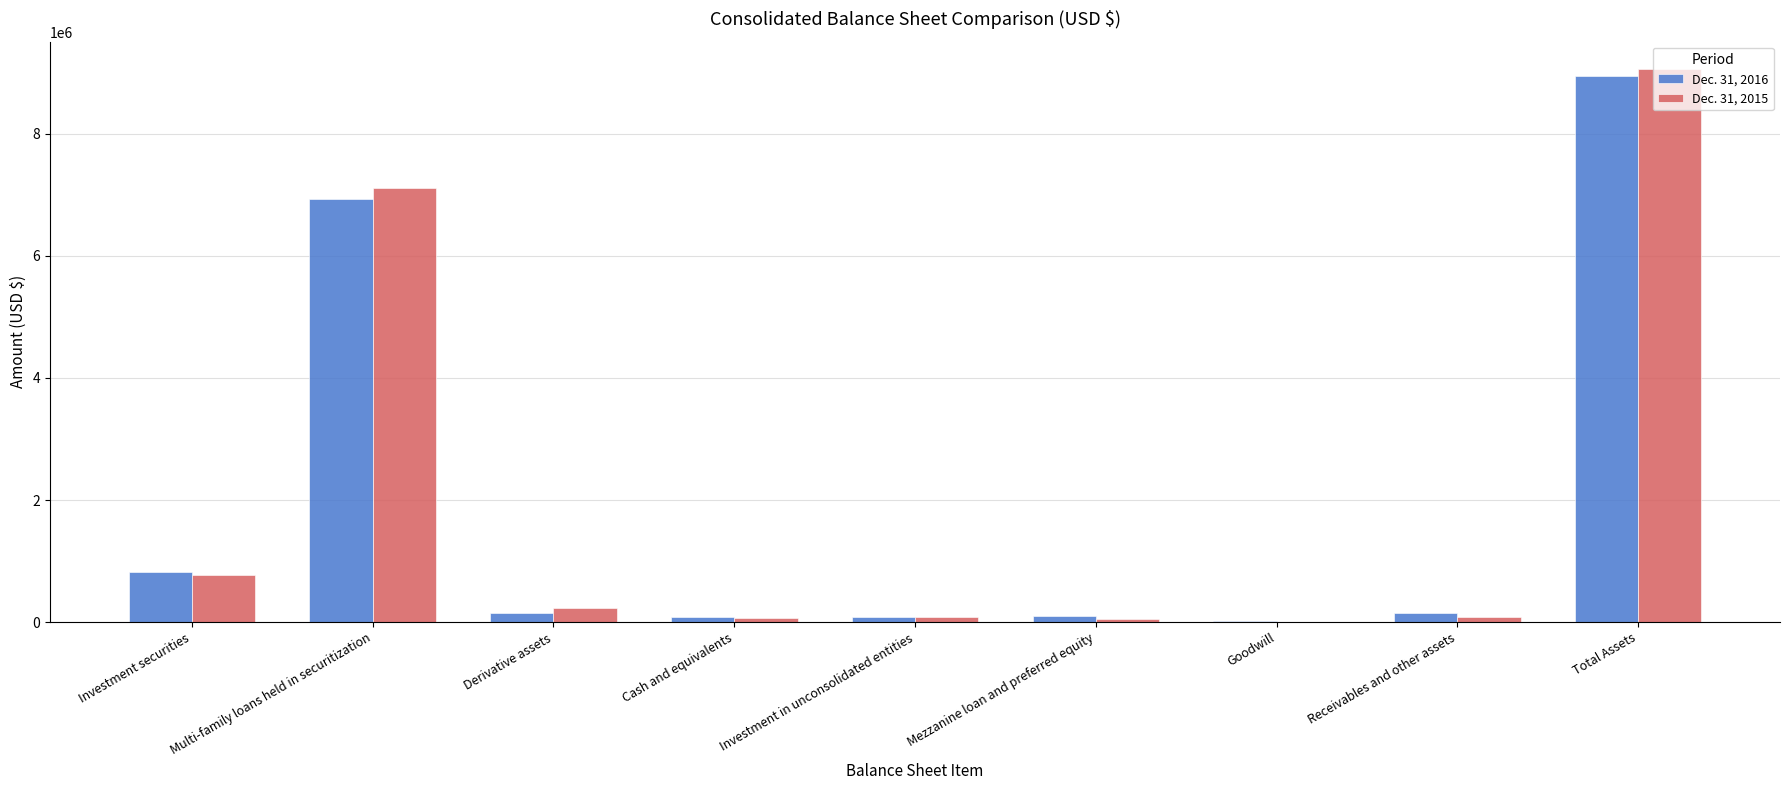

How many series are shown in this chart?

2